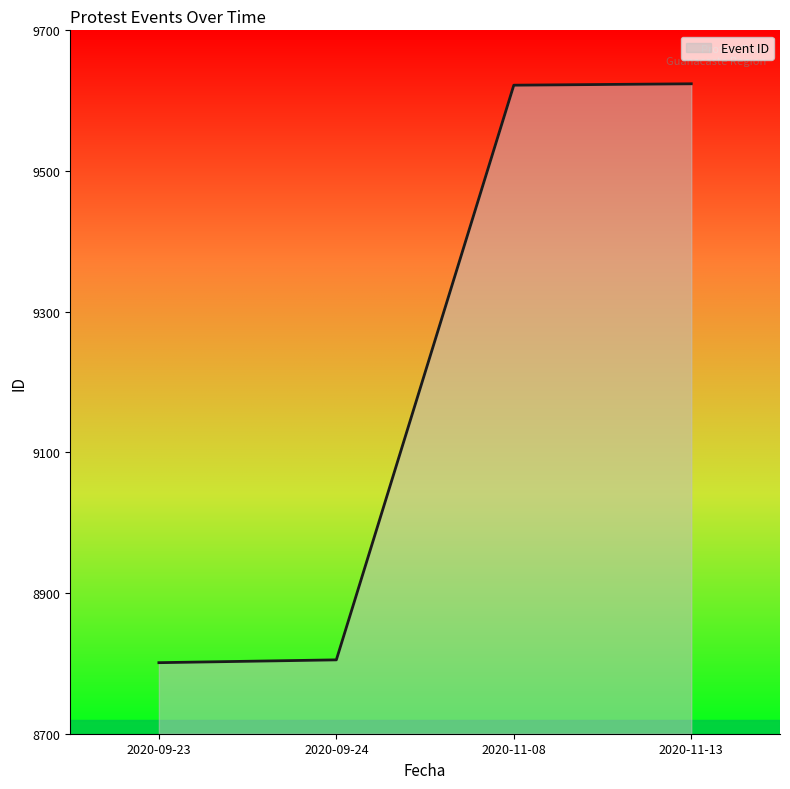

What is the change in value from 2020-09-24 to 2020-11-13?

+819